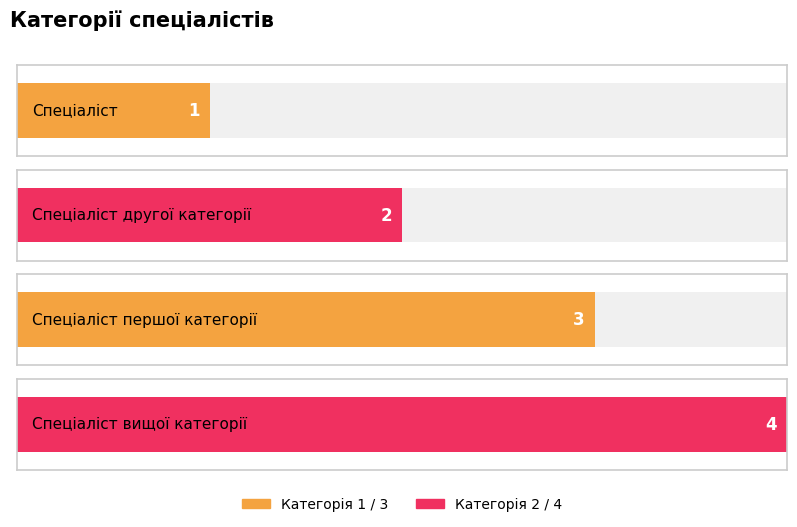

Reading left to right, transcribe all the data shown in this chart.

Спеціаліст=1	Спеціаліст другої категорії=2	Спеціаліст першої категорії=3	Спеціаліст вищої категорії=4